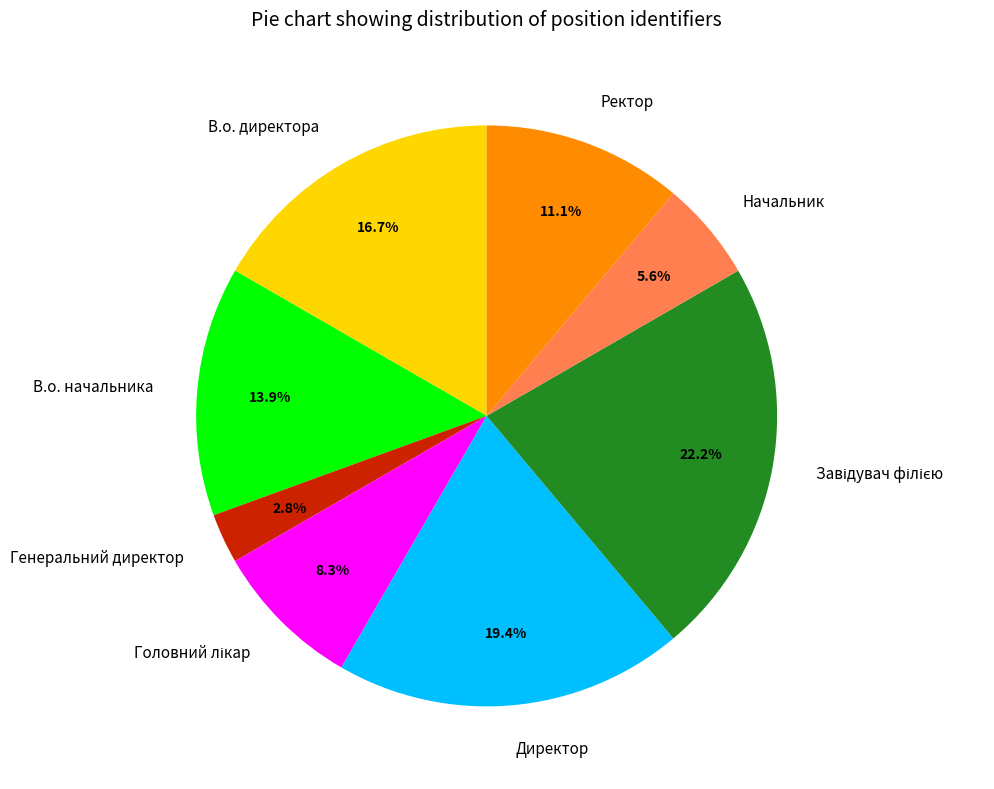

To the nearest percent, what portion does Начальник represent?

6%